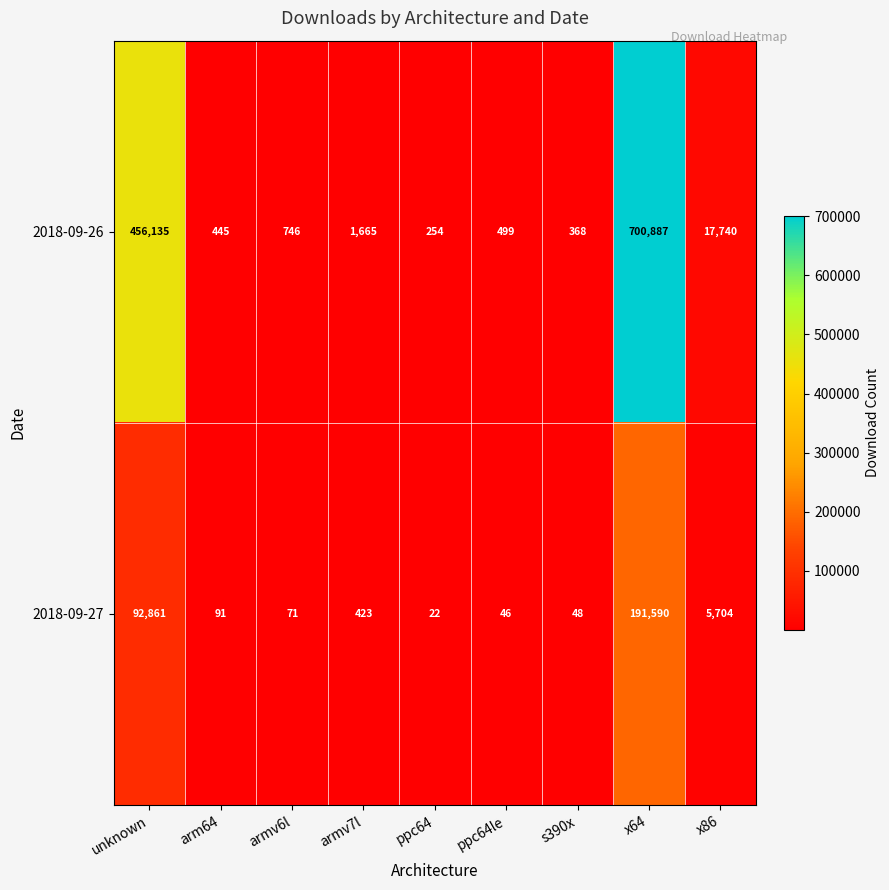

The 2018-09-26 series shows 746 at armv6l. True or false?

True